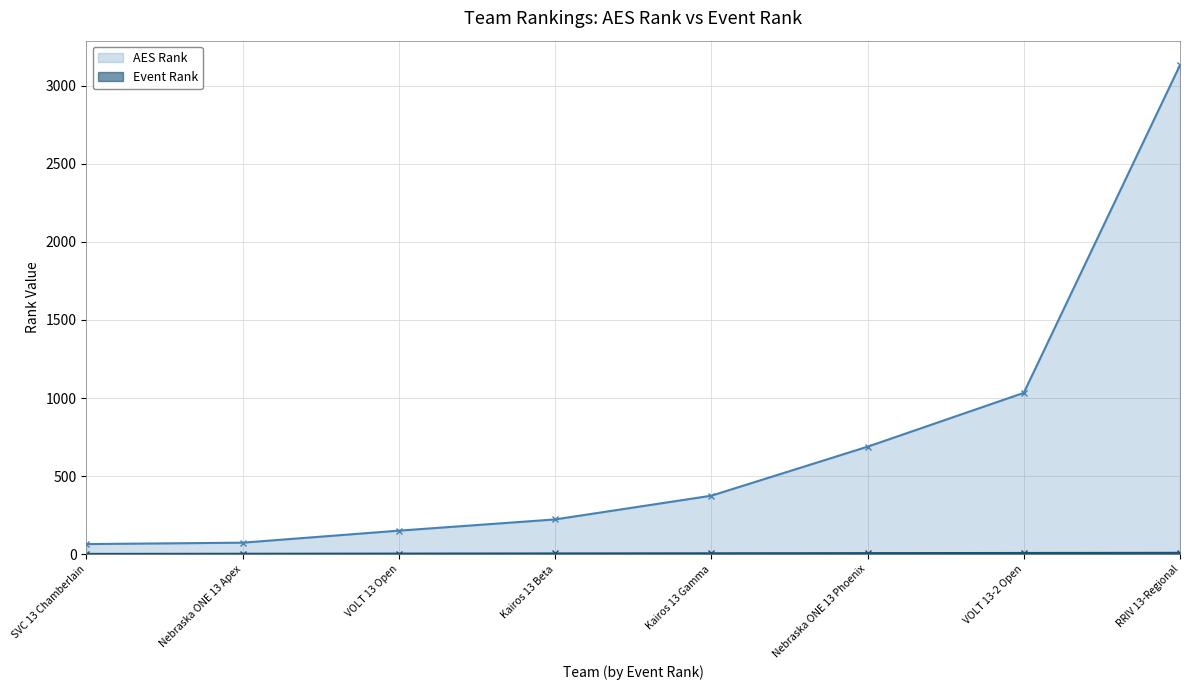

What is the total value across all series at Nebraska ONE 13 Apex?

75